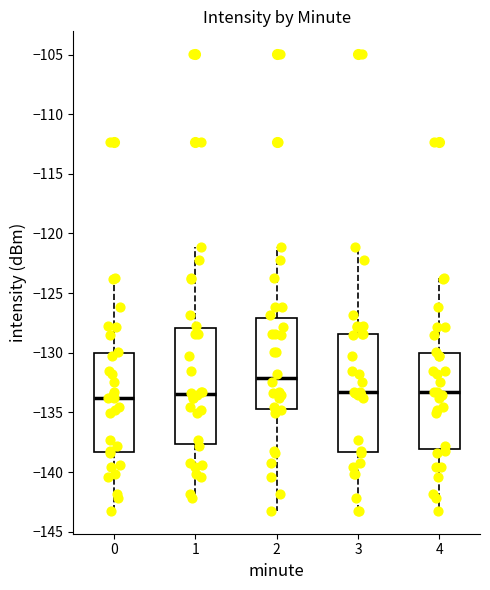

Which box has the highest median line?

2